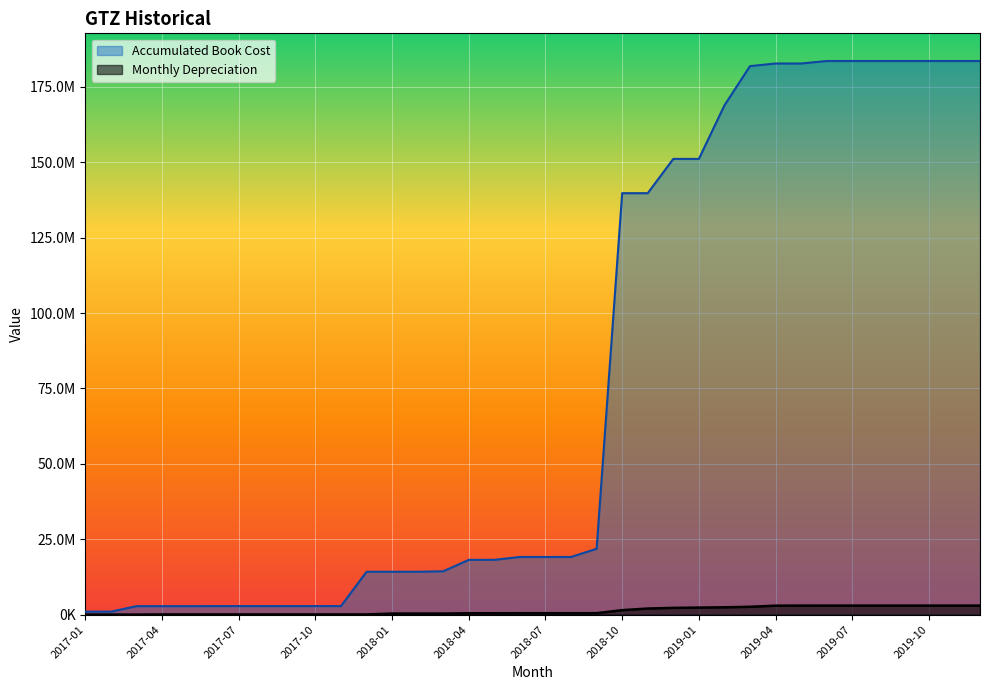

What is the sum of all Accumulated Book Cost values?

2783483655.7